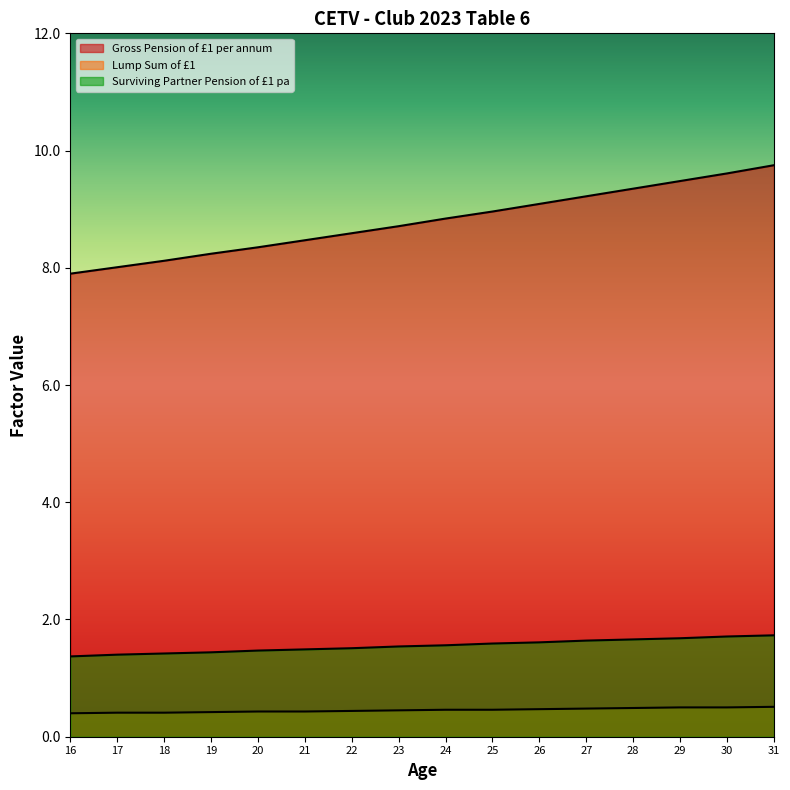

Reading left to right, what are all the values shown in this chart?

Gross Pension of £1 per annum: 16=7.9	17=8.0	18=8.1	19=8.2	20=8.3	21=8.5	22=8.6	23=8.7	24=8.8	25=9.0	26=9.1	27=9.2	28=9.3	29=9.5	30=9.6	31=9.8
Lump Sum of £1: 16=0.4	17=0.4	18=0.4	19=0.4	20=0.4	21=0.4	22=0.4	23=0.5	24=0.5	25=0.5	26=0.5	27=0.5	28=0.5	29=0.5	30=0.5	31=0.5
Surviving Partner Pension of £1 pa: 16=1.4	17=1.4	18=1.4	19=1.4	20=1.5	21=1.5	22=1.5	23=1.5	24=1.6	25=1.6	26=1.6	27=1.6	28=1.7	29=1.7	30=1.7	31=1.7